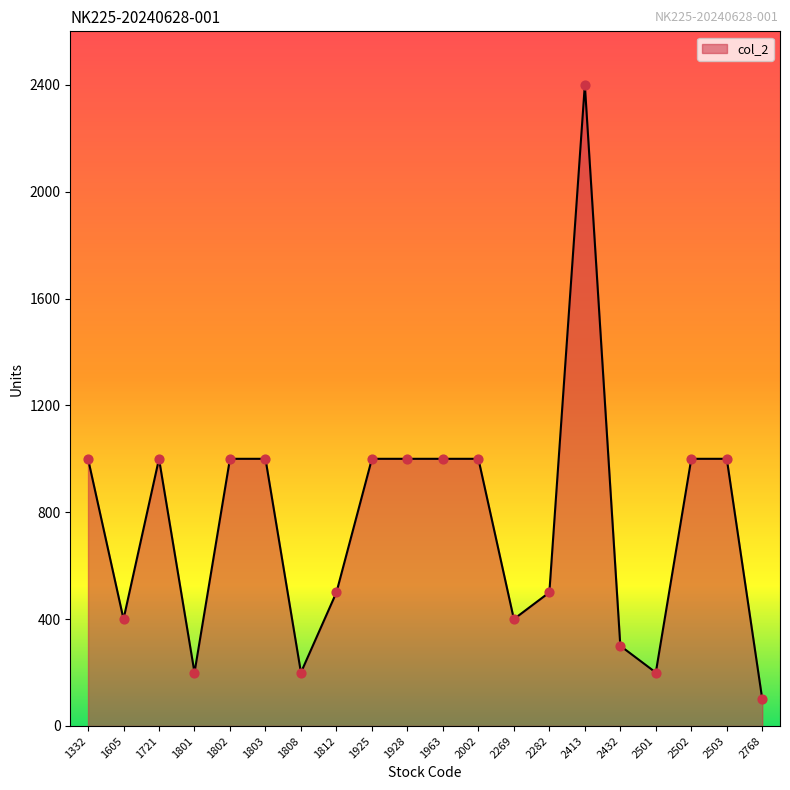

Approximately how many times larger is the value at 1802 compared to 2768?

10.0